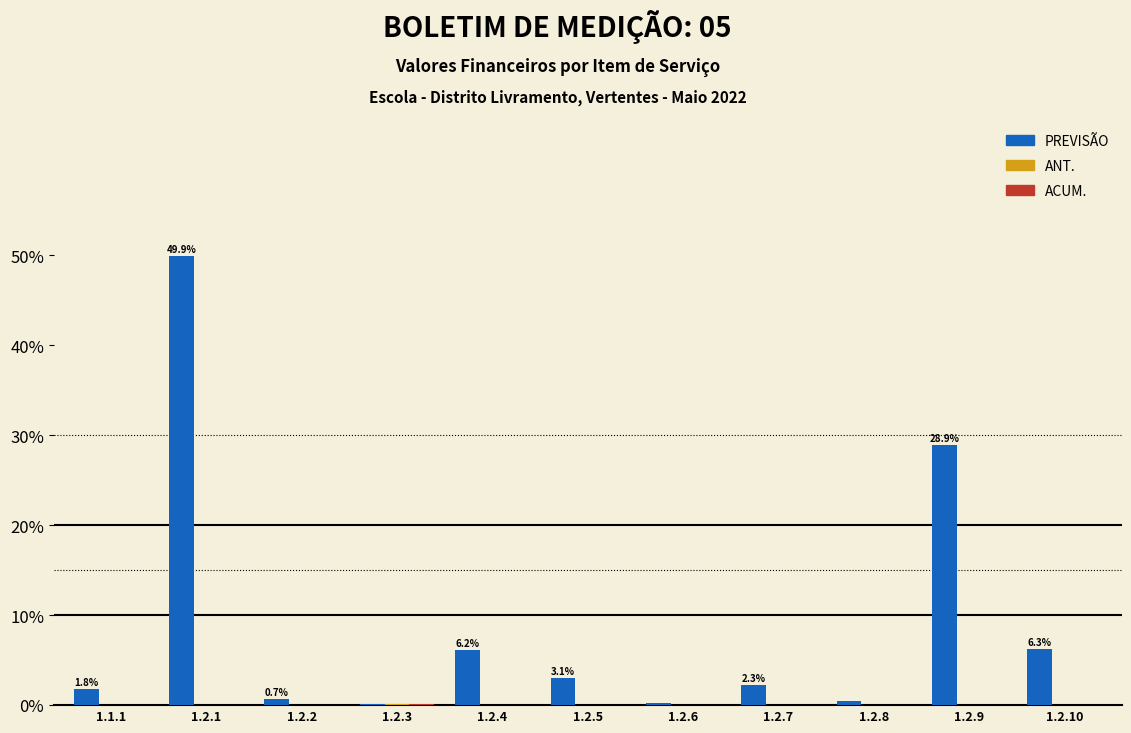

Between 1.2.2 and 1.2.9, which series saw the biggest shift?

PREVISÃO